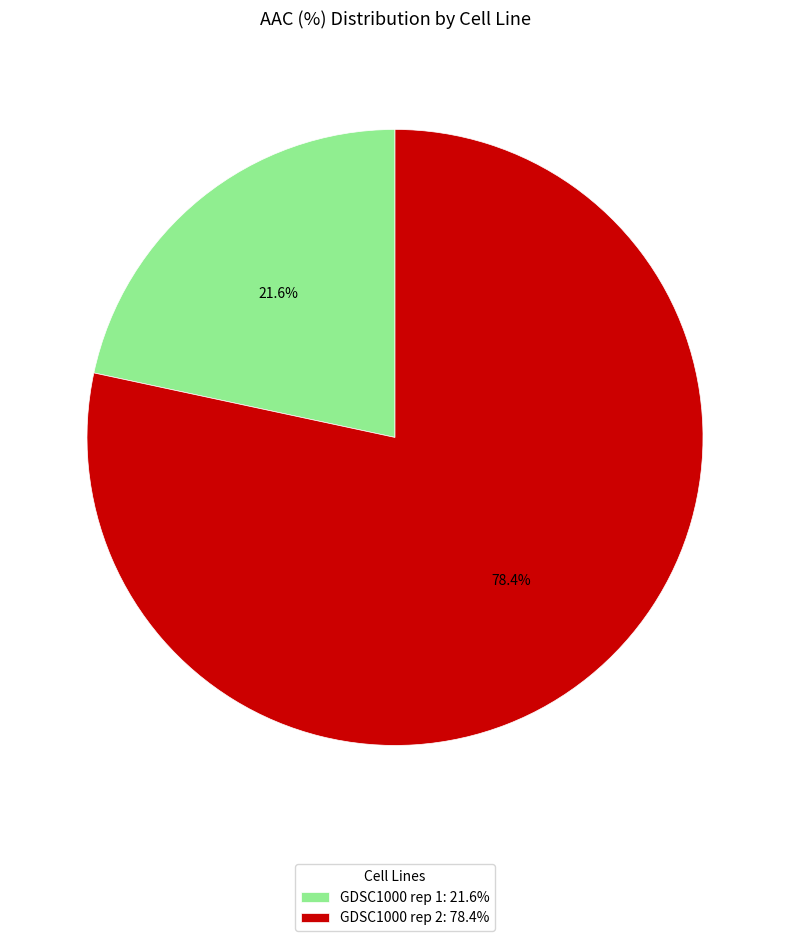

What portion of the pie excludes GDSC1000 rep 1?

78.4%